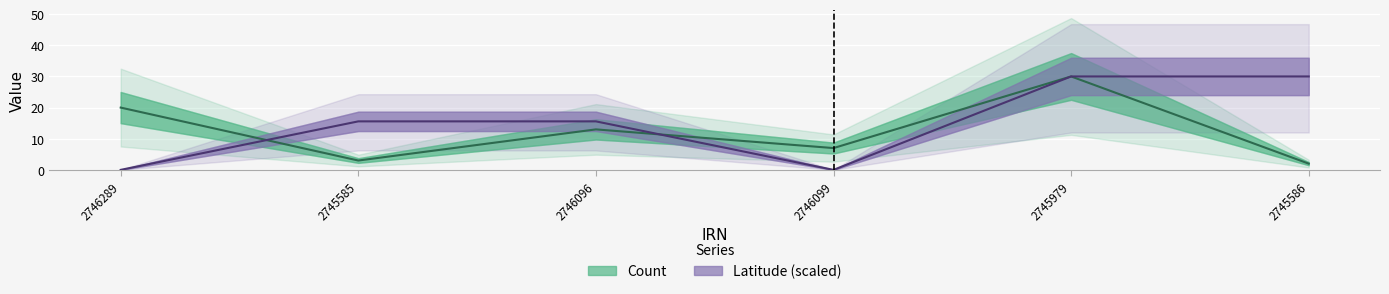

What is the greatest value displayed?

30.0